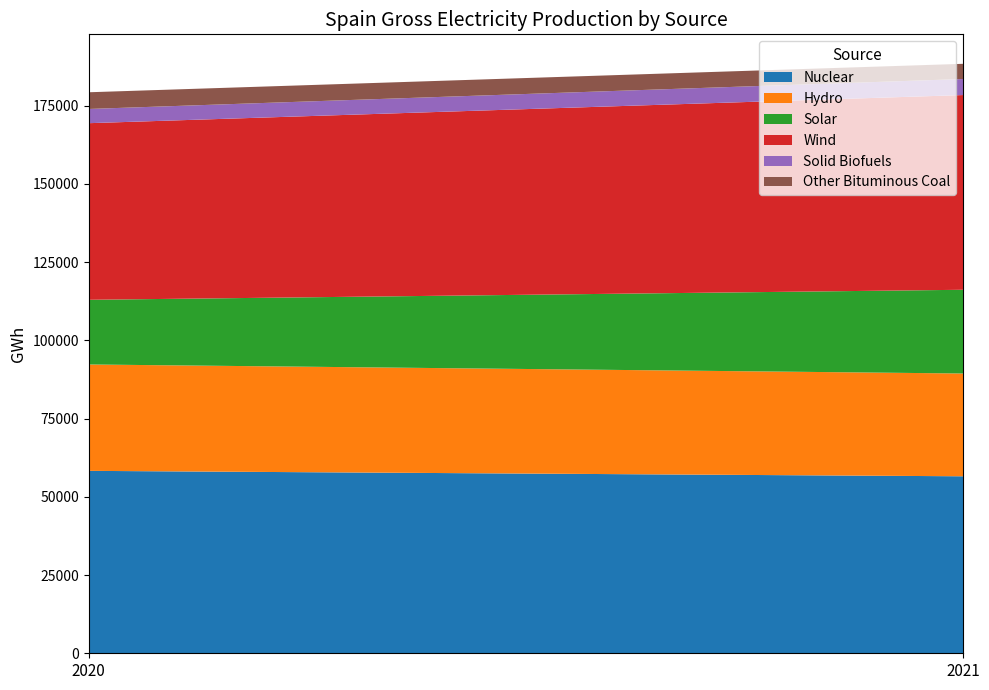

Reading left to right, transcribe all the data shown in this chart.

Nuclear: 2020=58299	2021=56564
Hydro: 2020=33998	2021=32847
Solar: 2020=20667	2021=26759
Wind: 2020=56444	2021=62229
Solid Biofuels: 2020=4541	2021=5126
Other Bituminous Coal: 2020=5340	2021=4857